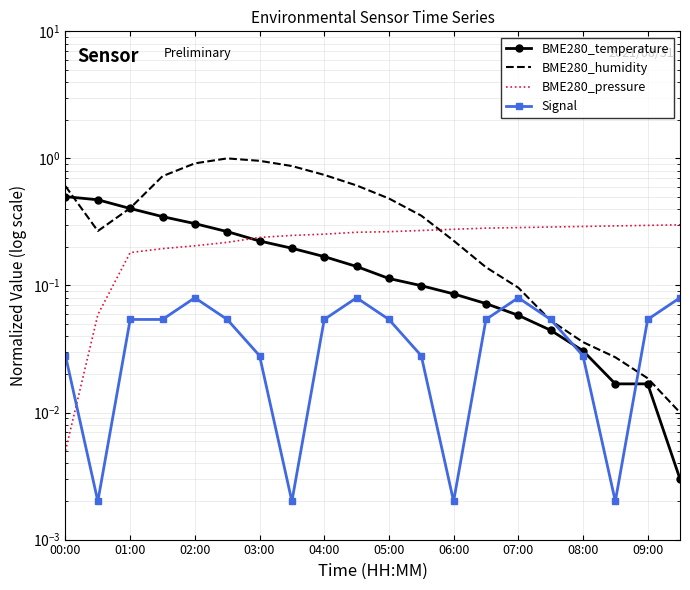

Where is BME280_humidity nearest to the value 0?

19